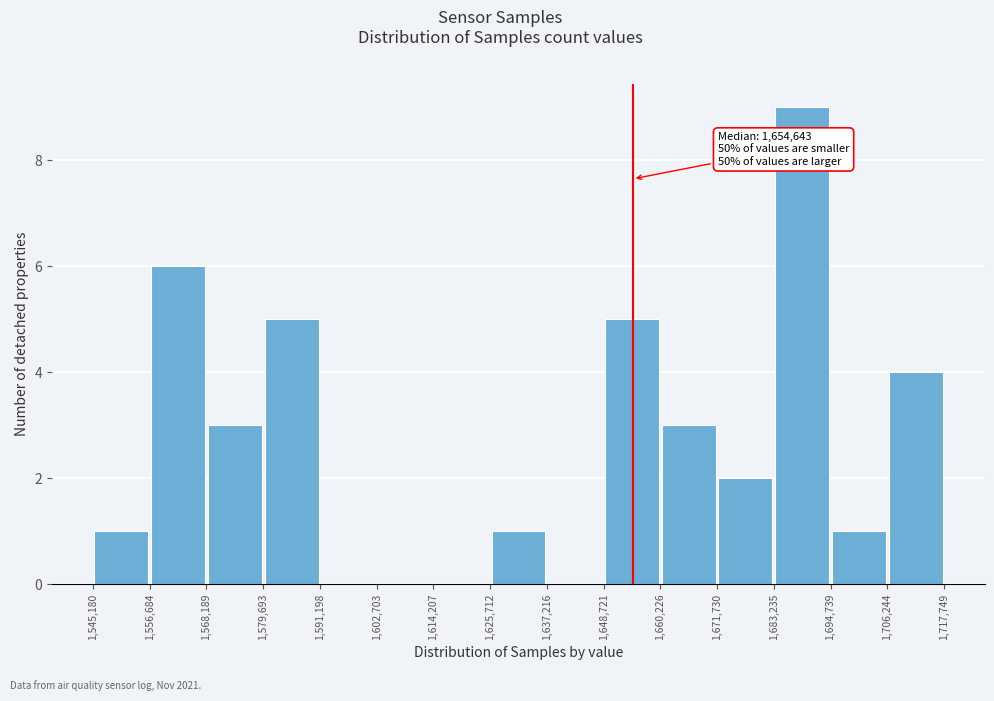

Which range on the x-axis has the tallest bar?

1,683,235 to 1,694,739